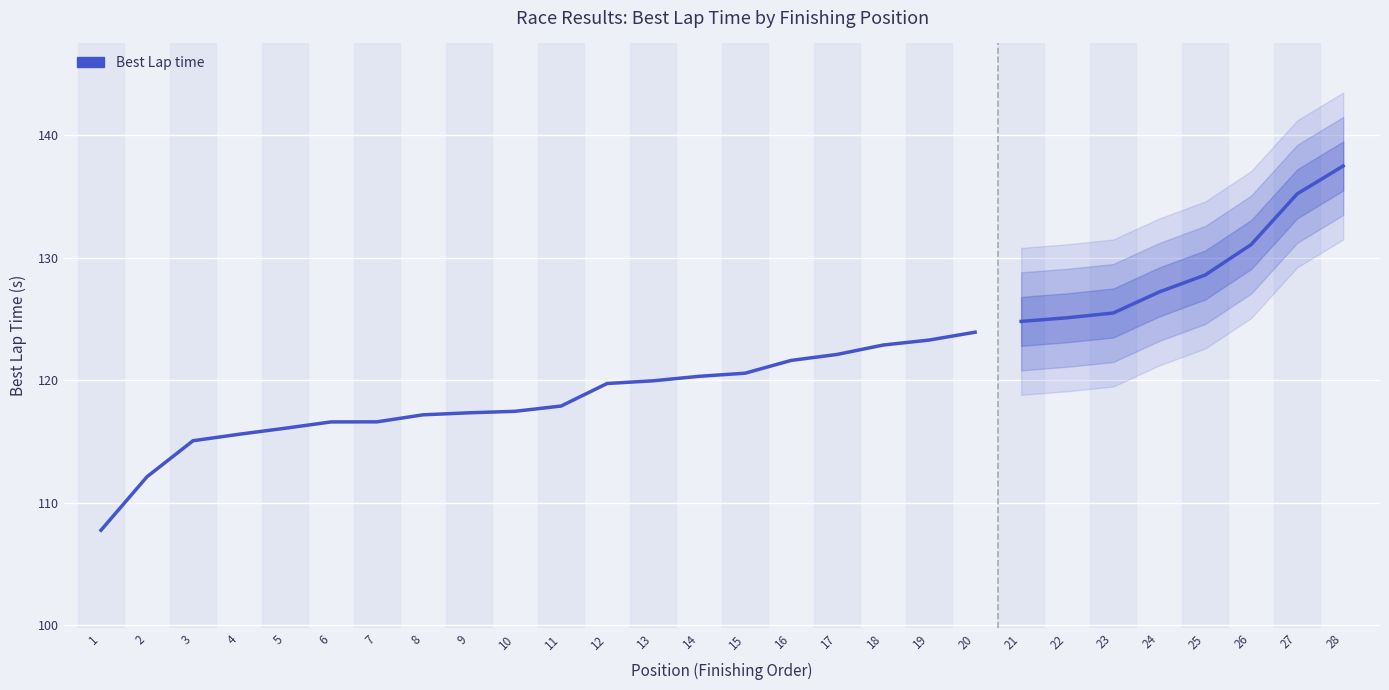

Which label corresponds to the largest value in the chart?

20